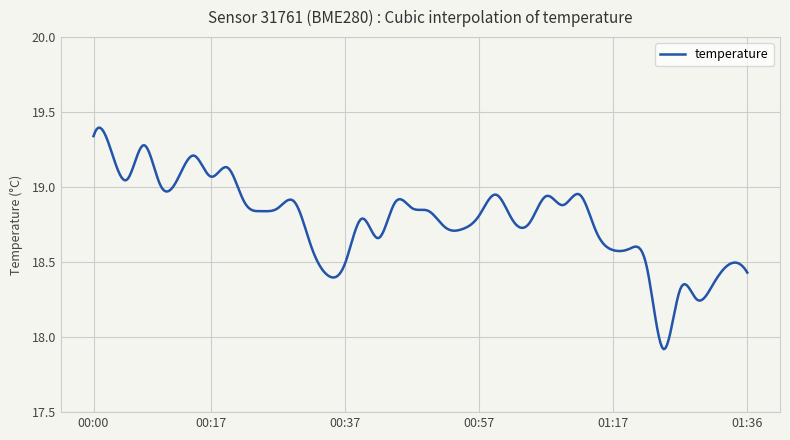

At which label does the data first exceed 18?

00:00